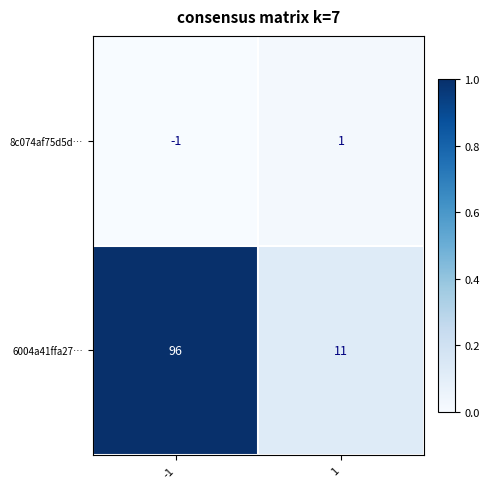

Is it true that 6004a41ffa27… equals 11 at 1?

True